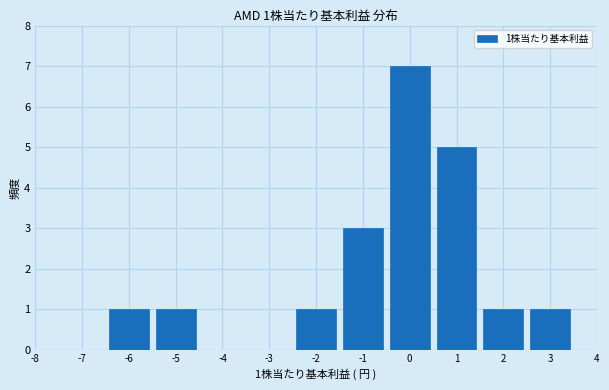

Which range on the x-axis has the tallest bar?

-0.5 to 0.5